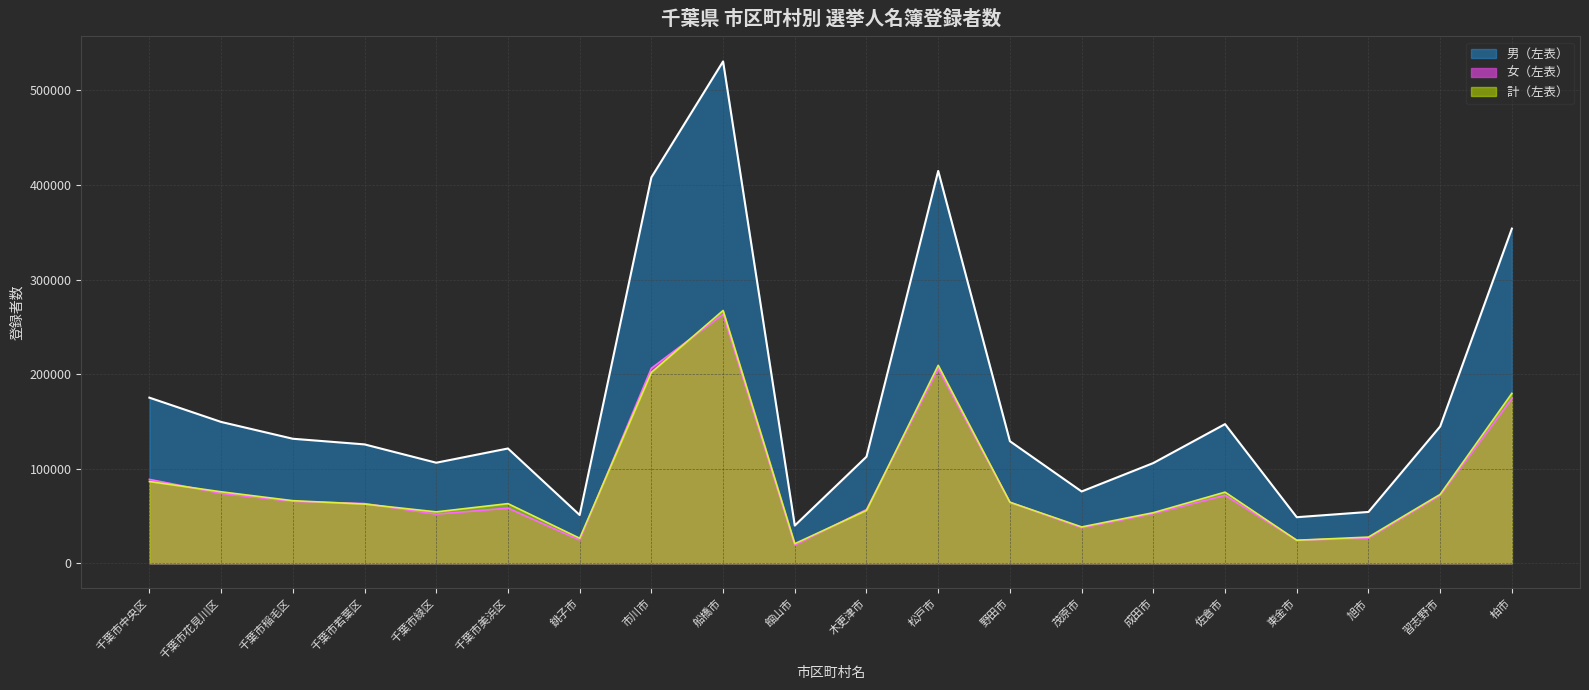

Reading left to right, extract all data points from this chart.

計（左表）_line: 175119	149454	131671	125706	106326	121375	51027	408044	530654	39887	112692	414857	129066	75925	105985	147155	48719	54290	144667	353884
男（左表）_line: 88681	73872	65473	63131	51971	58301	24552	206231	263358	19173	56826	205567	64573	37501	52487	71933	24365	26592	71828	174187
女（左表）_line: 86438	75582	66198	62575	54355	63074	26475	201813	267296	20714	55866	209290	64493	38424	53498	75222	24354	27698	72839	179697